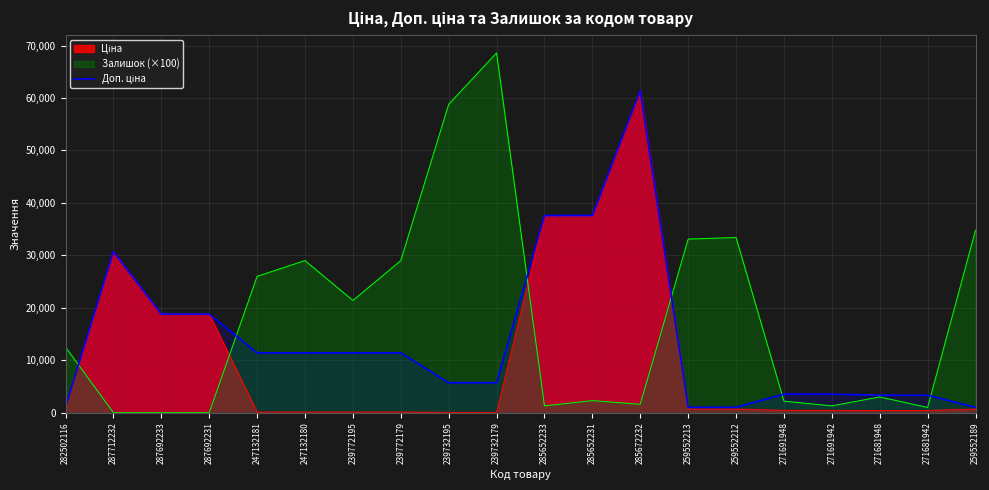

Which category has the highest value across all series?

239732179